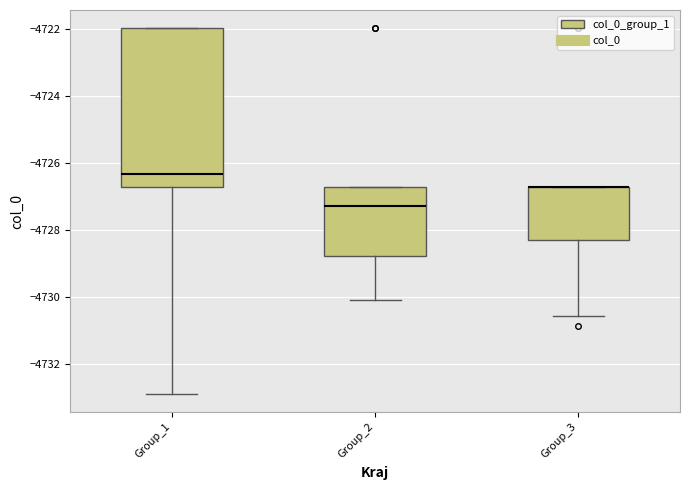

Reading left to right, transcribe this box plot: for each box, give where its median line is, the range the box spans, and where its two whiskers end, as read against the y-axis. The values are not printed on the chart, so give them approximately, as read against the axis.

Group_1: median -4726.4, box -4726.6 to -4722.0, whiskers -4732.8 to -4722.0
Group_2: median -4727.2, box -4728.8 to -4726.6, whiskers -4730.0 to -4726.6
Group_3: median -4726.6 (drawn on the box's upper edge), box -4728.2 to -4726.6, whiskers -4730.6 to -4726.6